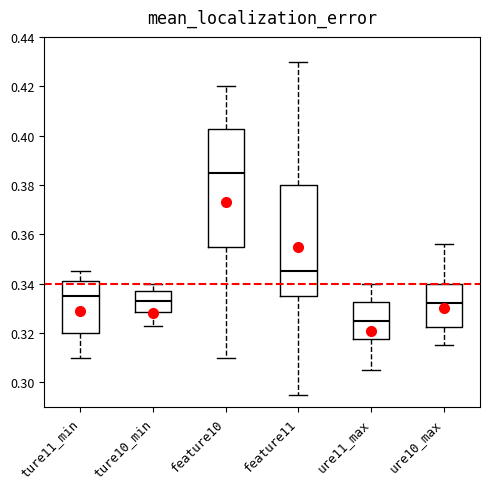

Reading left to right, read every box against the y-axis: the position of its median line, the range the box covers, and the ends of its whiskers. The values are not printed on the chart, so give them approximately, as read against the axis.

ture11_min: median 0.336, box 0.320 to 0.342, whiskers 0.310 to 0.346
ture10_min: median 0.334, box 0.328 to 0.338, whiskers 0.324 to 0.340
feature10: median 0.386, box 0.356 to 0.402, whiskers 0.310 to 0.420
feature11: median 0.346, box 0.336 to 0.380, whiskers 0.296 to 0.430
ure11_max: median 0.326, box 0.318 to 0.332, whiskers 0.306 to 0.340
ure10_max: median 0.332, box 0.322 to 0.340, whiskers 0.316 to 0.356